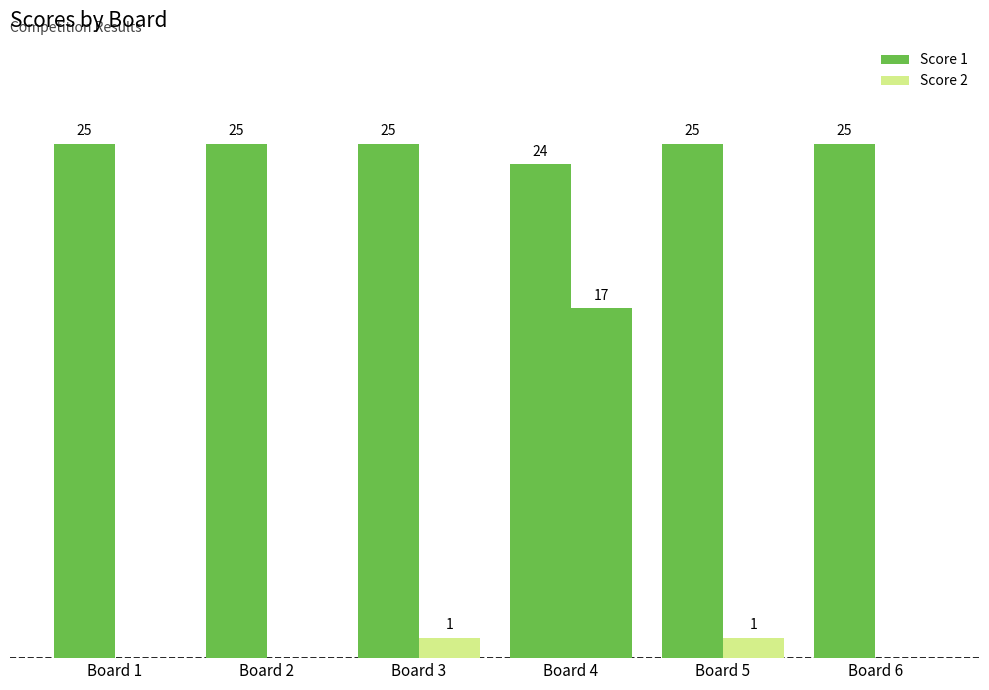

Is it true that Score 2 equals 1 at Board 5?

True